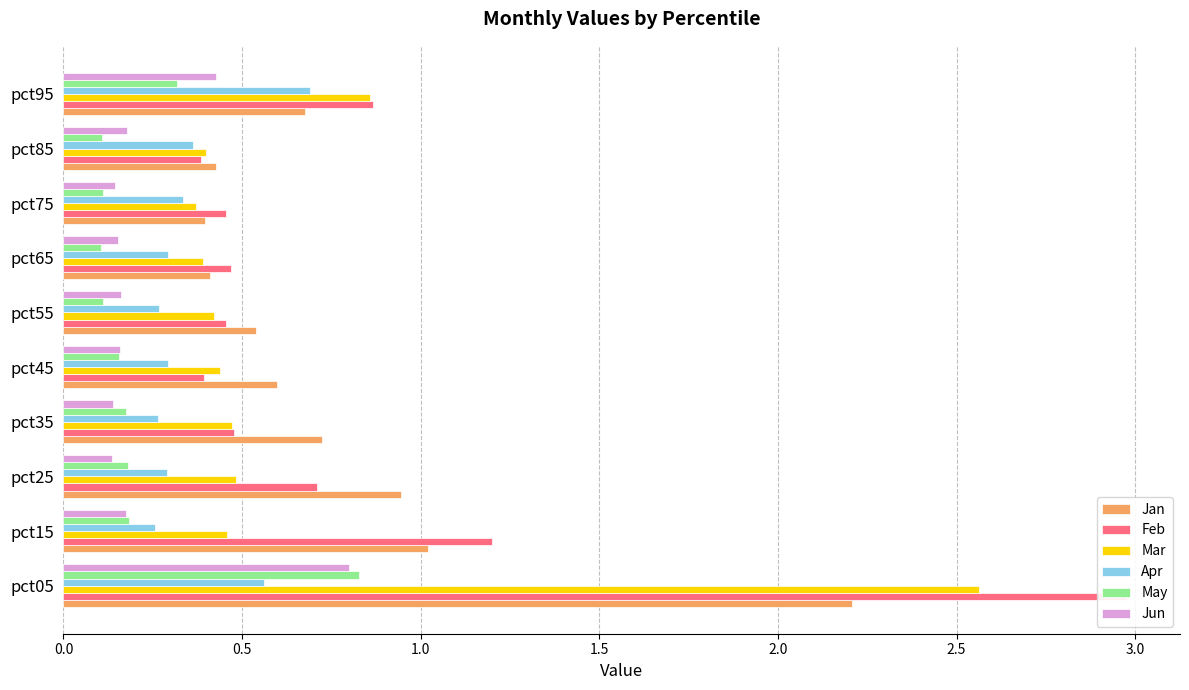

Count the number of data series in this chart.

6